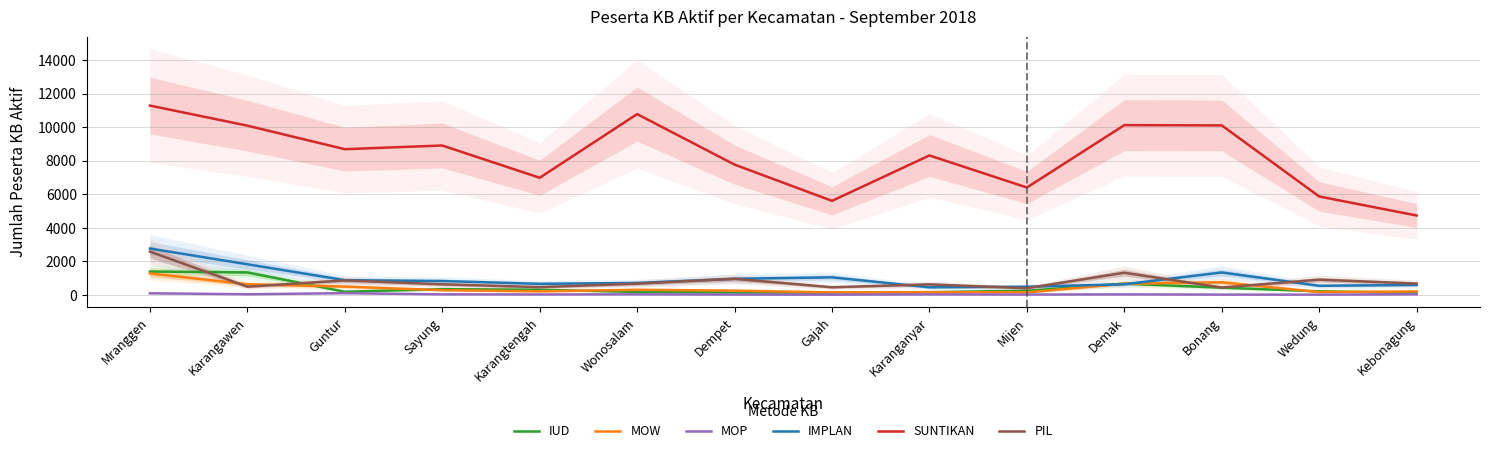

In SUNTIKAN, how many points are lower than both neighbors (excluding endpoints)?

4